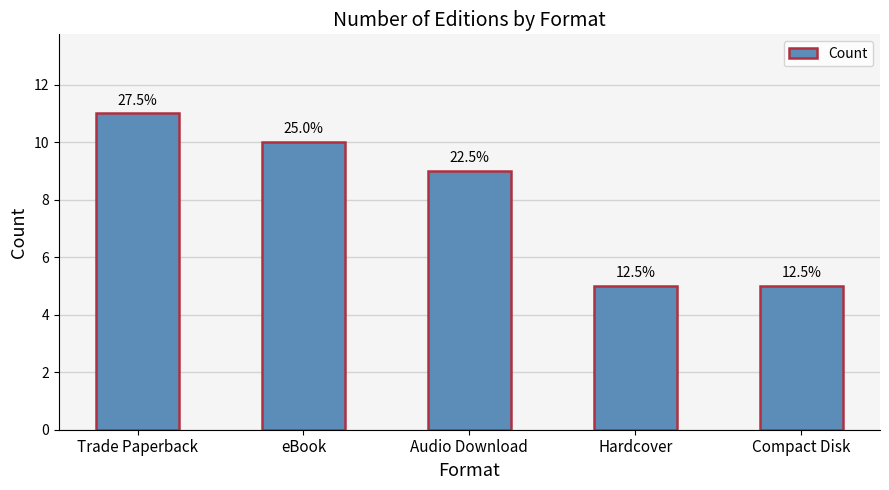

Rank the categories by value from lowest to highest.

Hardcover, Compact Disk, Audio Download, eBook, Trade Paperback